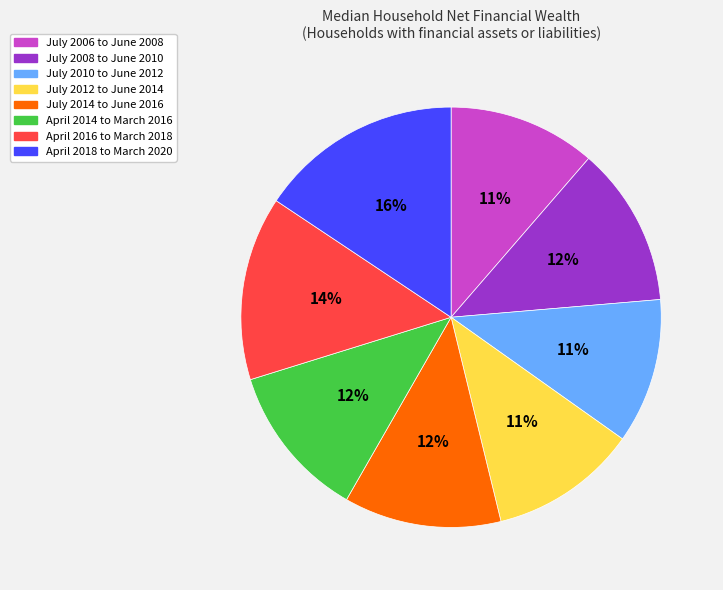

Is there a majority slice in this chart?

No